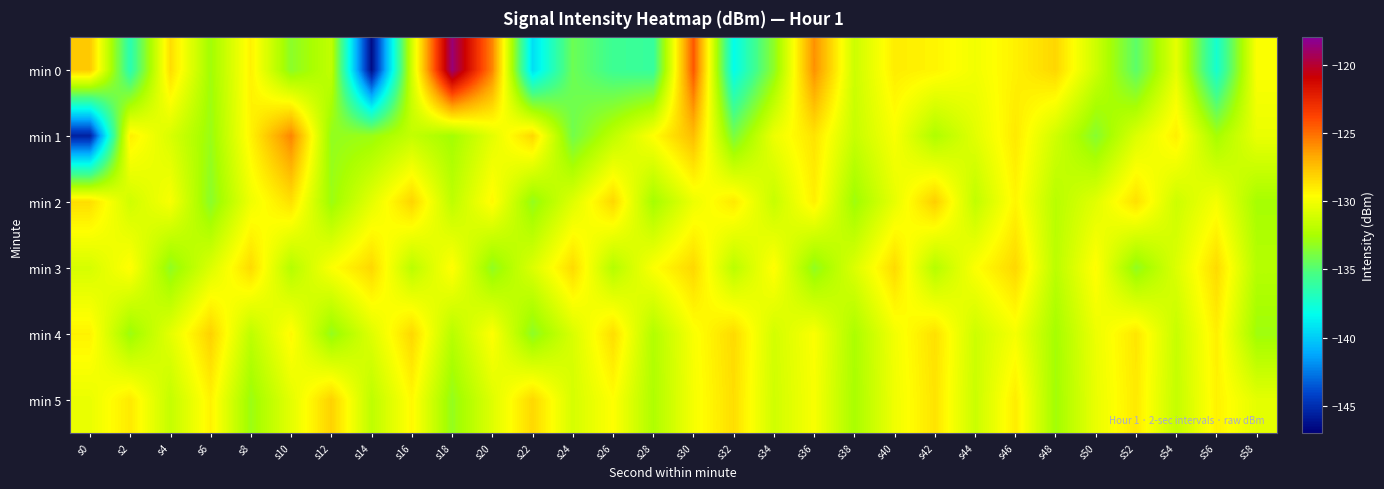

Which label corresponds to the smallest value in the chart?

s14